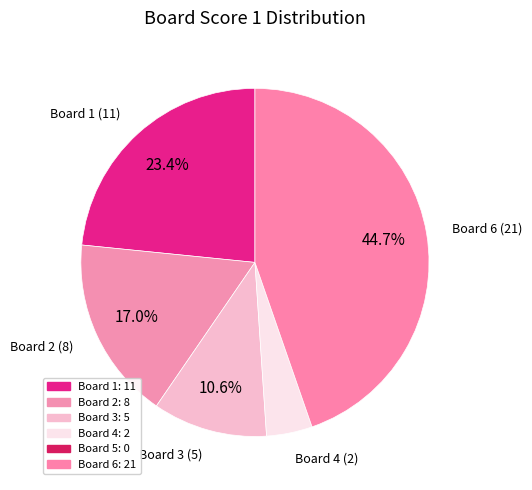

How many slices are in this pie chart?

5